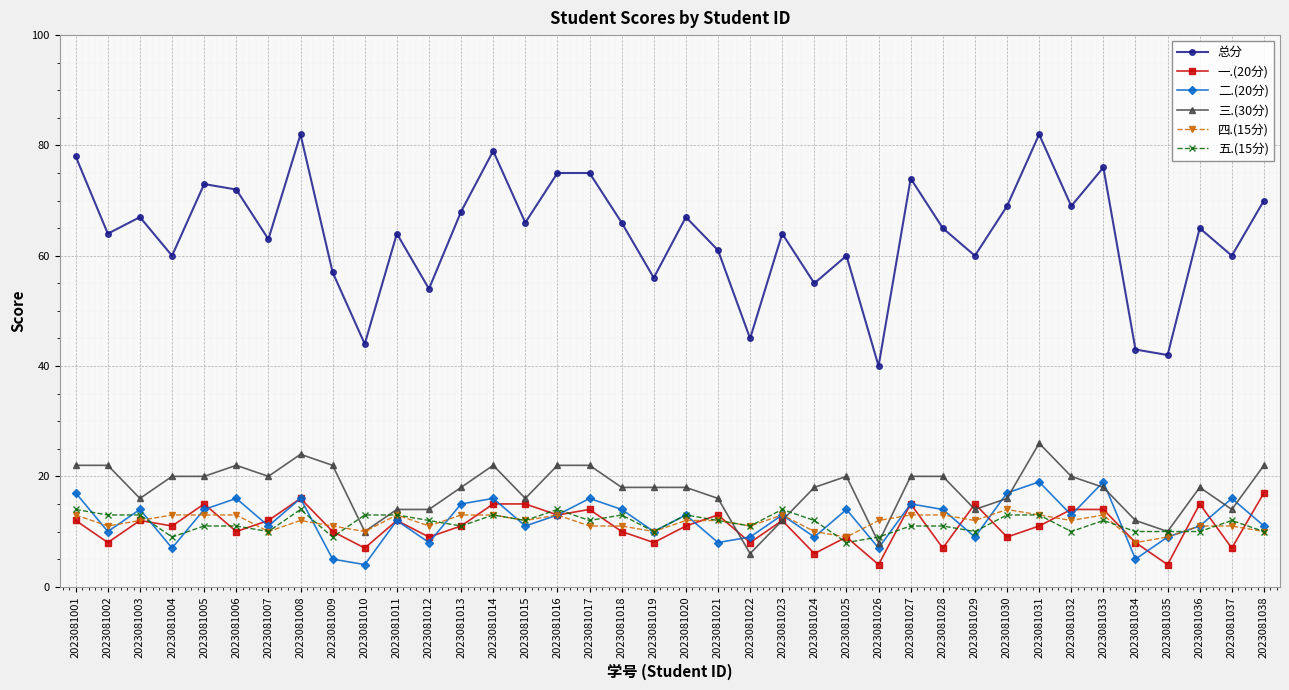

Which series has the largest range (max minus min)?

总分